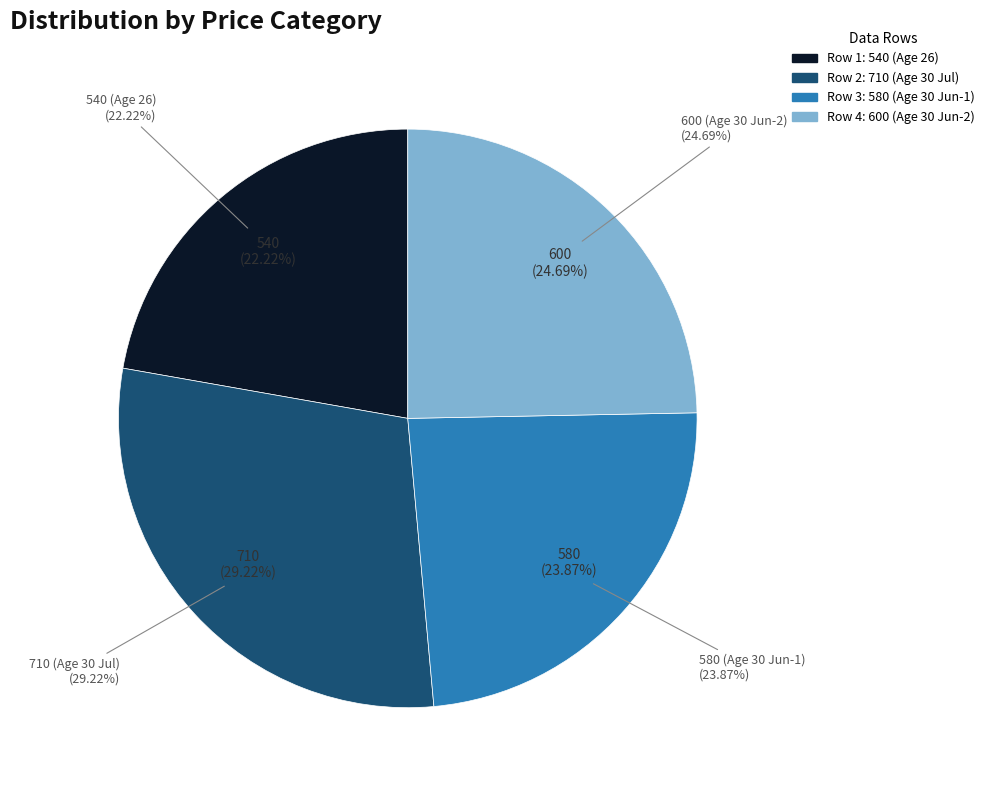

Does 30 represent more than half of the total?

No